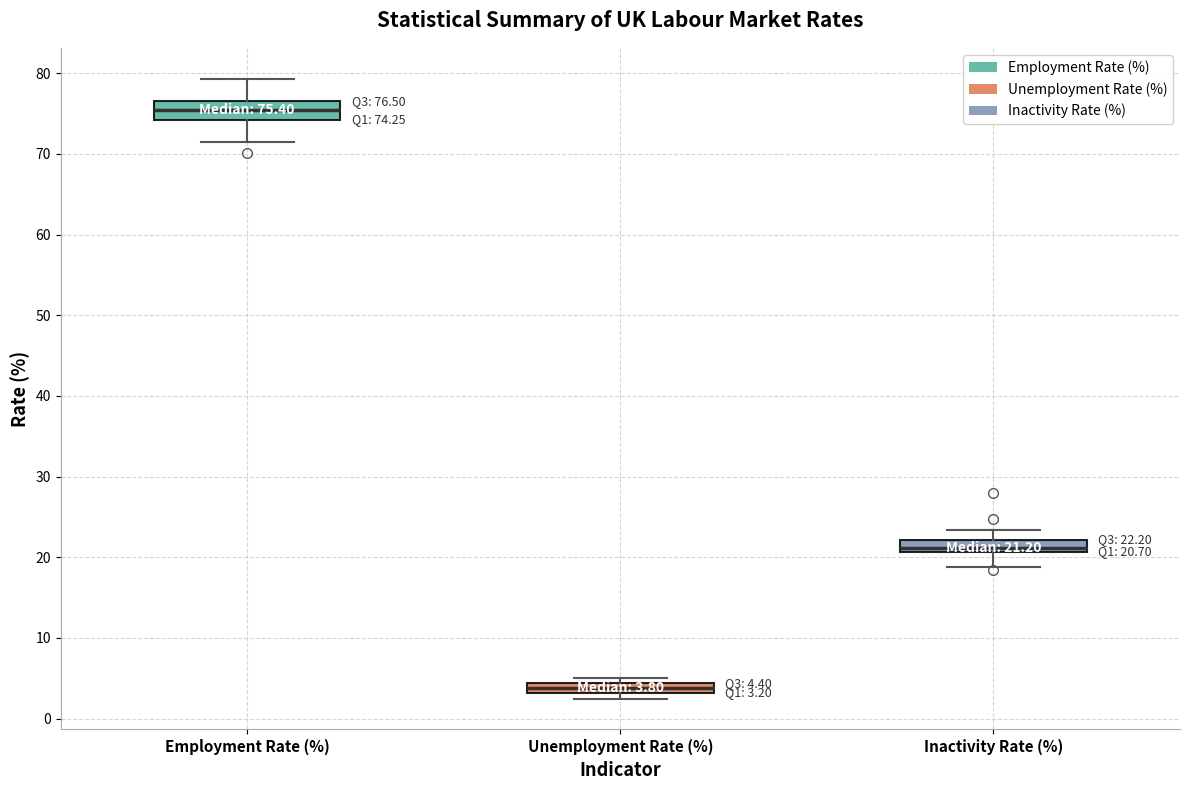

Which box's median line is the highest?

Employment Rate (%)